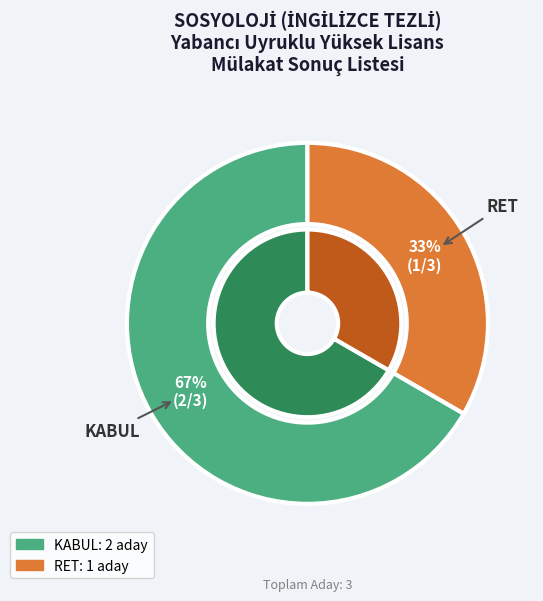

Is it true that RET is 33% of the pie?

True